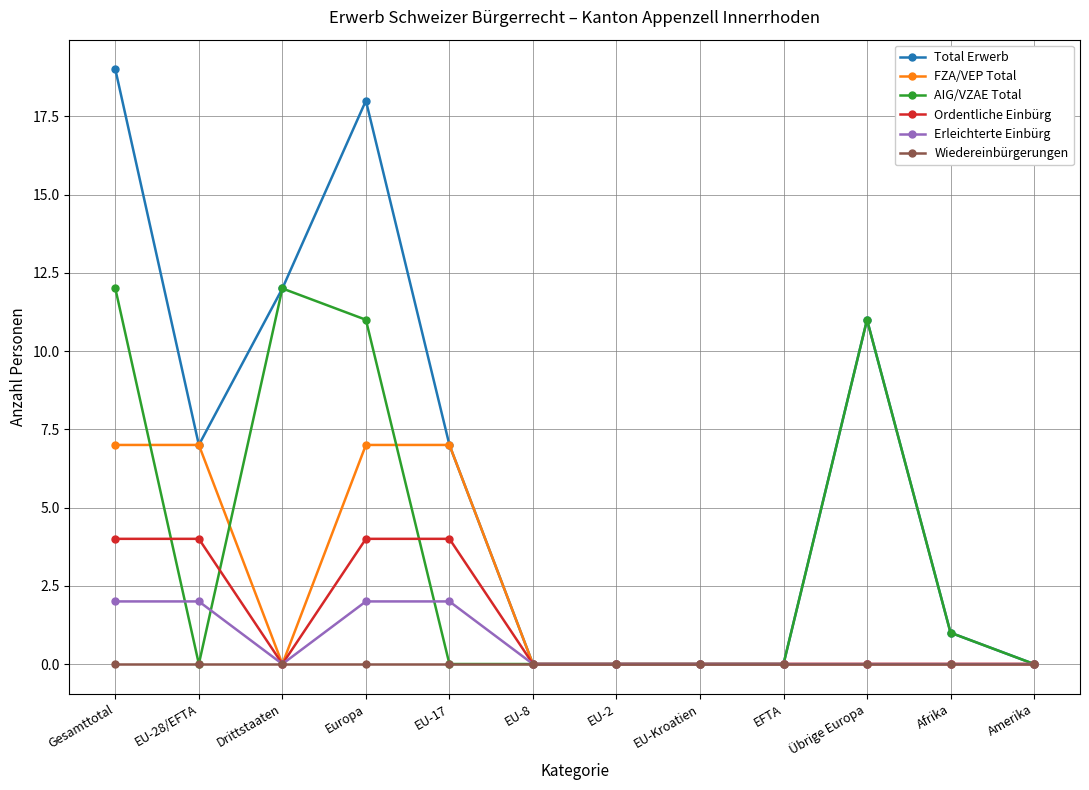

Reading left to right, list all the values displayed in this chart.

Total Erwerb: 19	7	12	18	7	0	0	0	0	11	1	0
FZA/VEP Total: 7	7	0	7	7	0	0	0	0	0	0	0
AIG/VZAE Total: 12	0	12	11	0	0	0	0	0	11	1	0
Ordentliche Einbürg: 4	4	0	4	4	0	0	0	0	0	0	0
Erleichterte Einbürg: 2	2	0	2	2	0	0	0	0	0	0	0
Wiedereinbürgerungen: 0	0	0	0	0	0	0	0	0	0	0	0